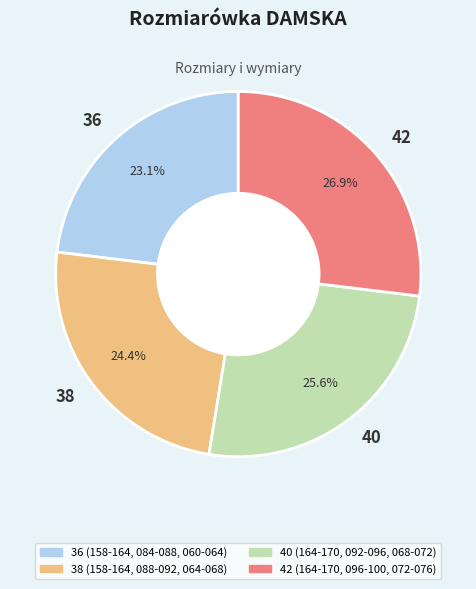

Is there a majority slice in this chart?

No